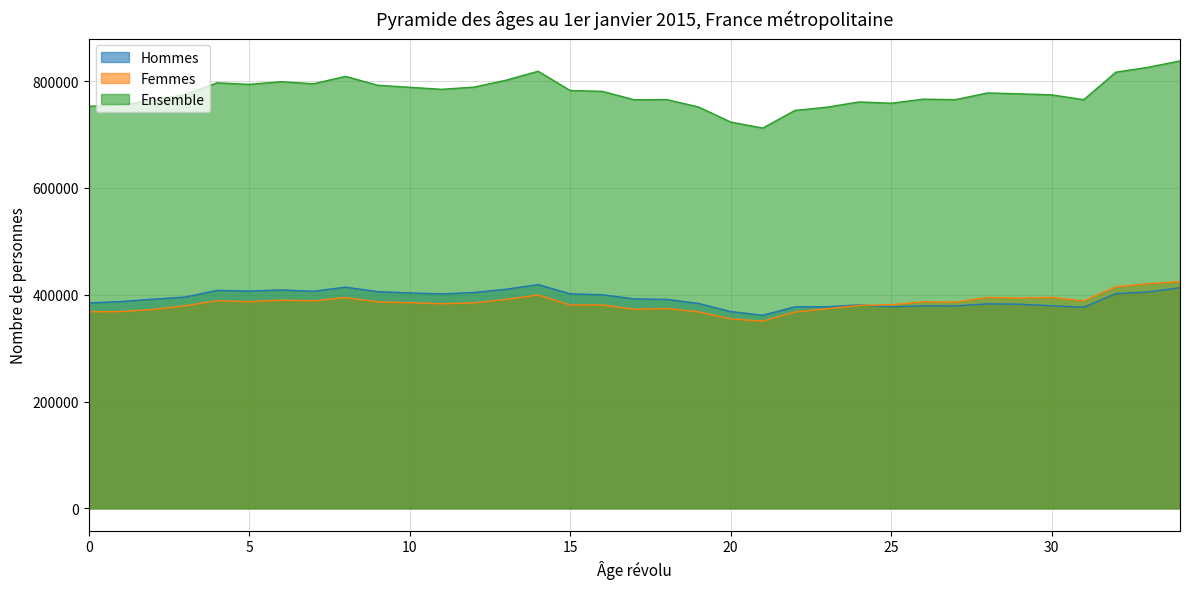

How many data points in Ensemble are less than 776349?

17